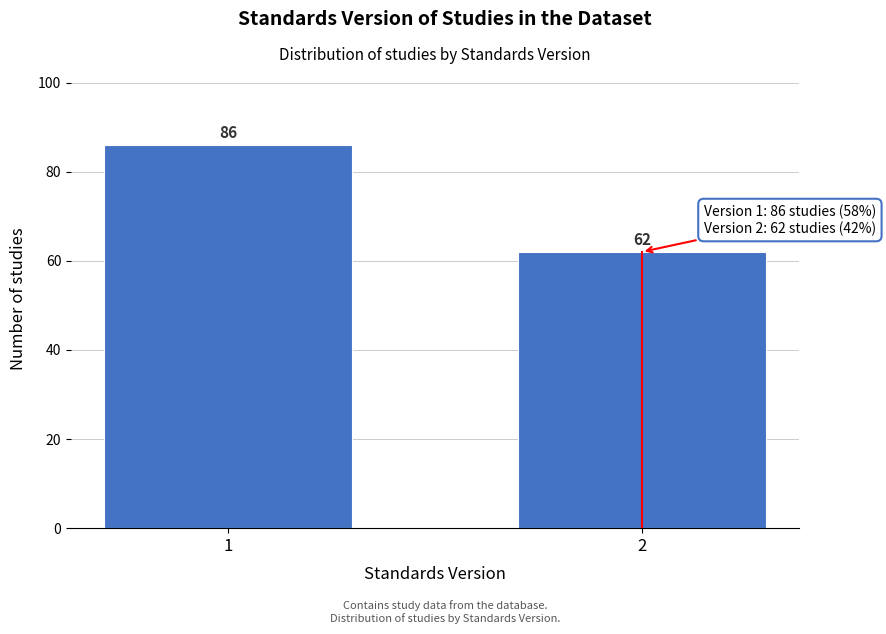

Reading left to right, extract all data points from this chart.

86	62